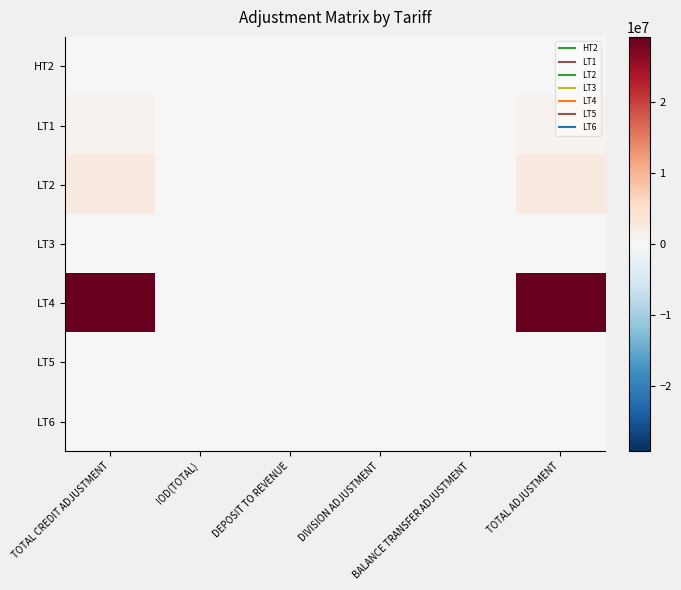

At which category is the sum across all series the highest?

TOTAL CREDIT ADJUSTMENT